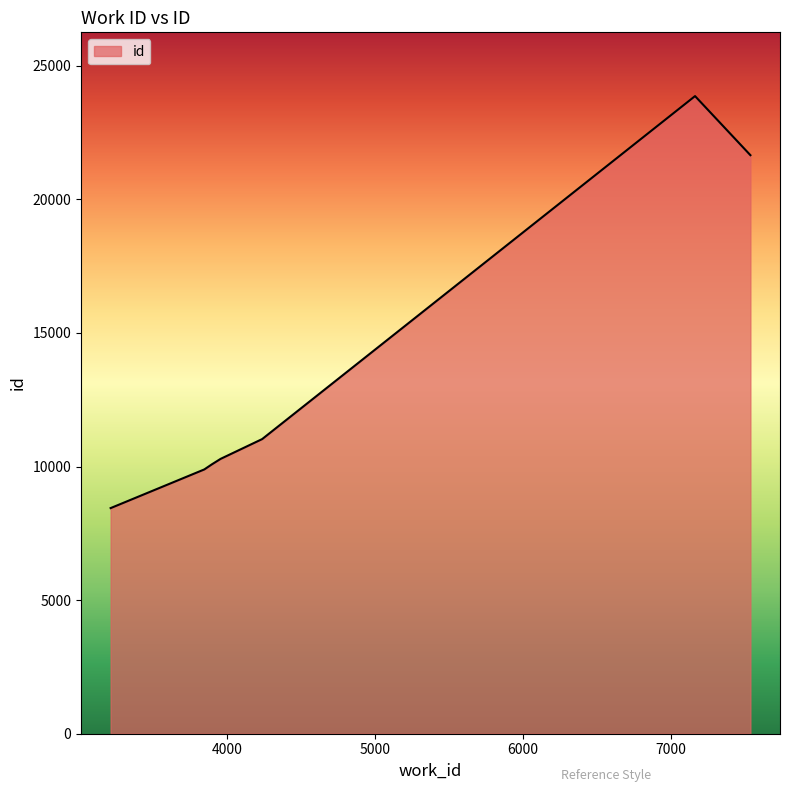

What is the difference between the maximum and minimum values?

15419